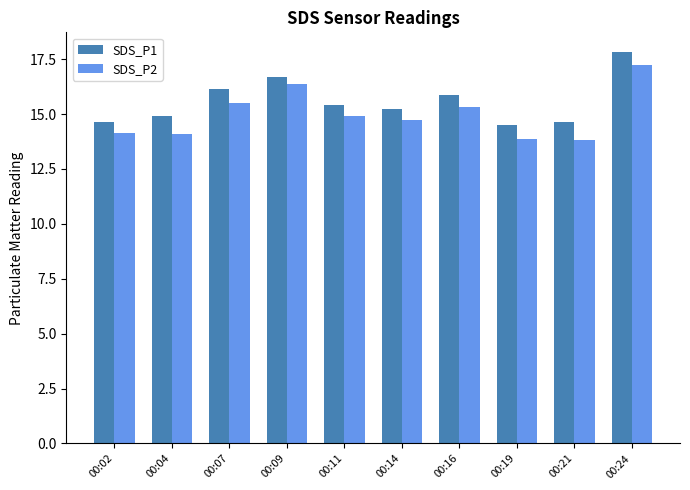

What is the average value of the SDS_P2 series?

15.0